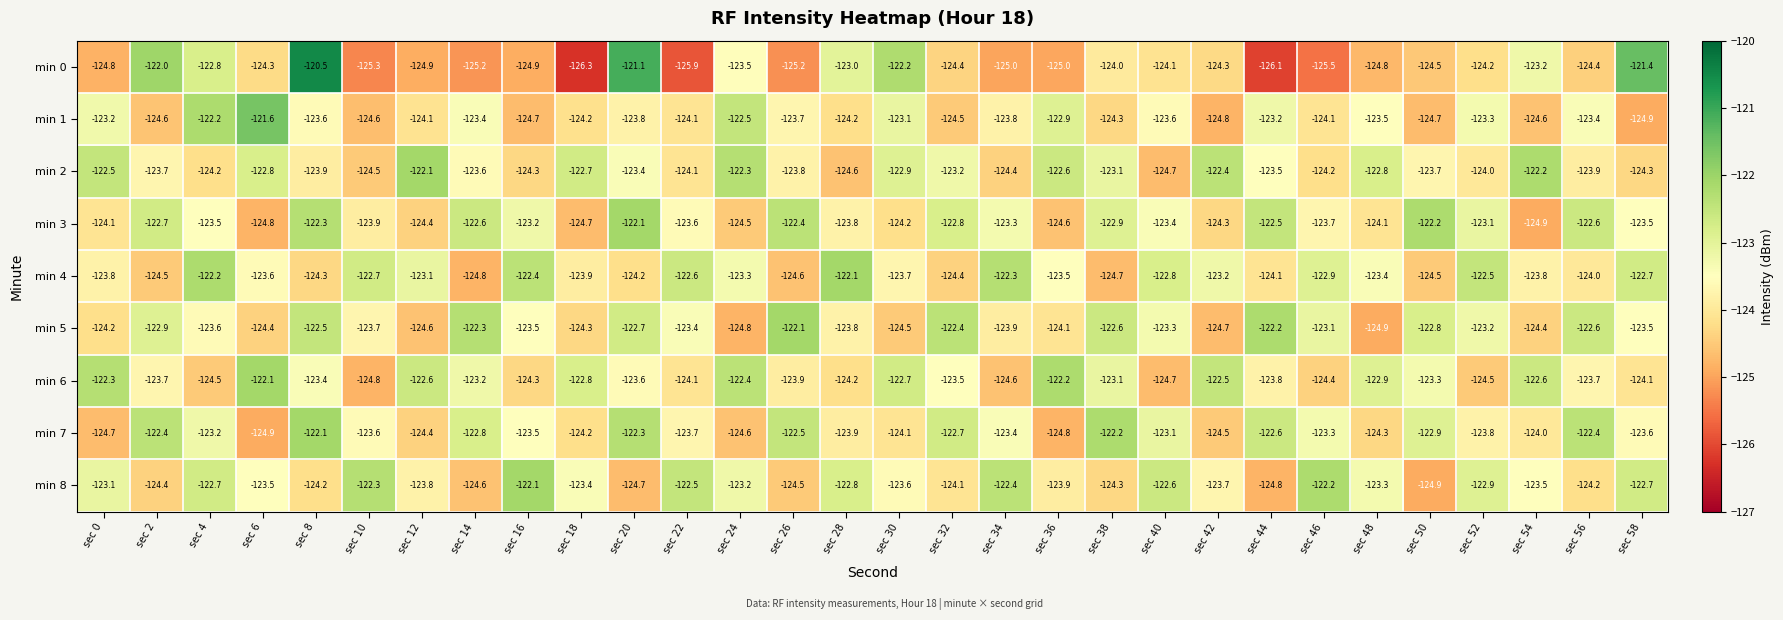

Which series has the largest total across all categories?

min 2